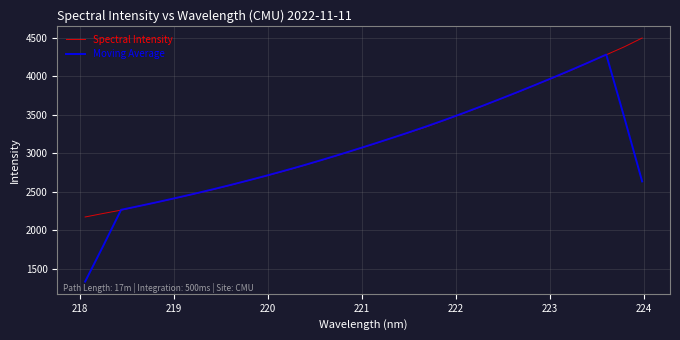

What is the difference between the maximum and minimum values in the Moving Average series?

2955.8